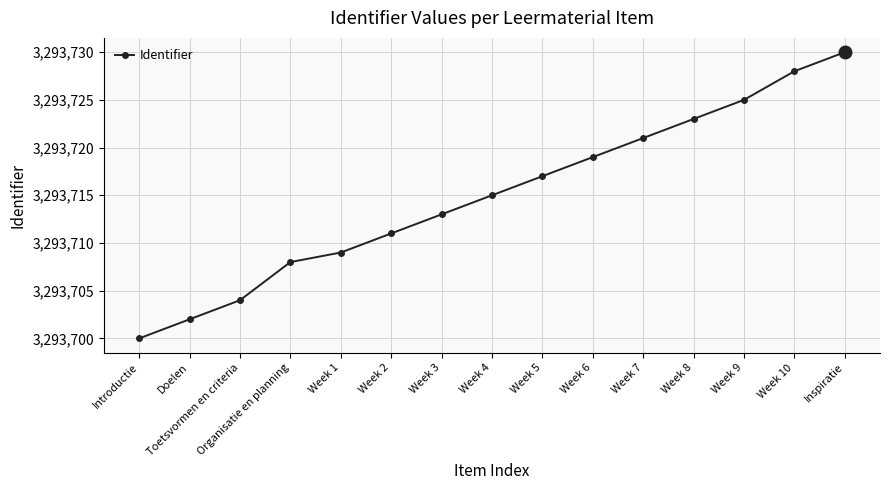

What is the sum of the values at Week 9 and Inspiratie?

6587455